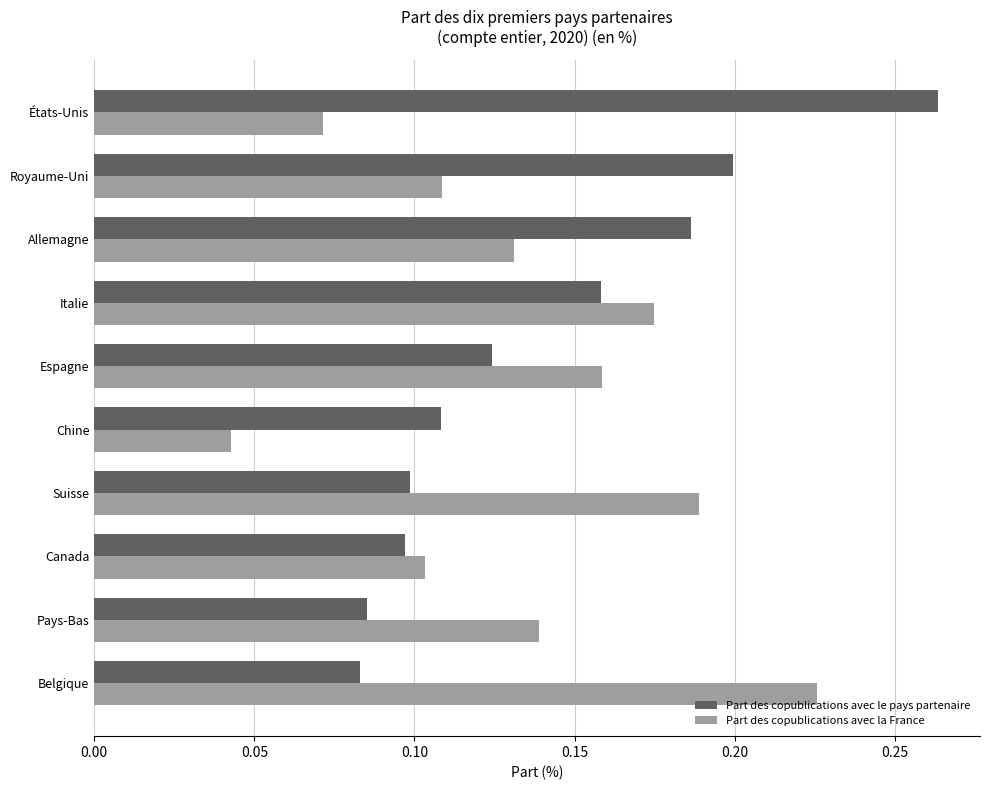

Which series changed the most between Belgique and Chine?

Part des copublications avec la France